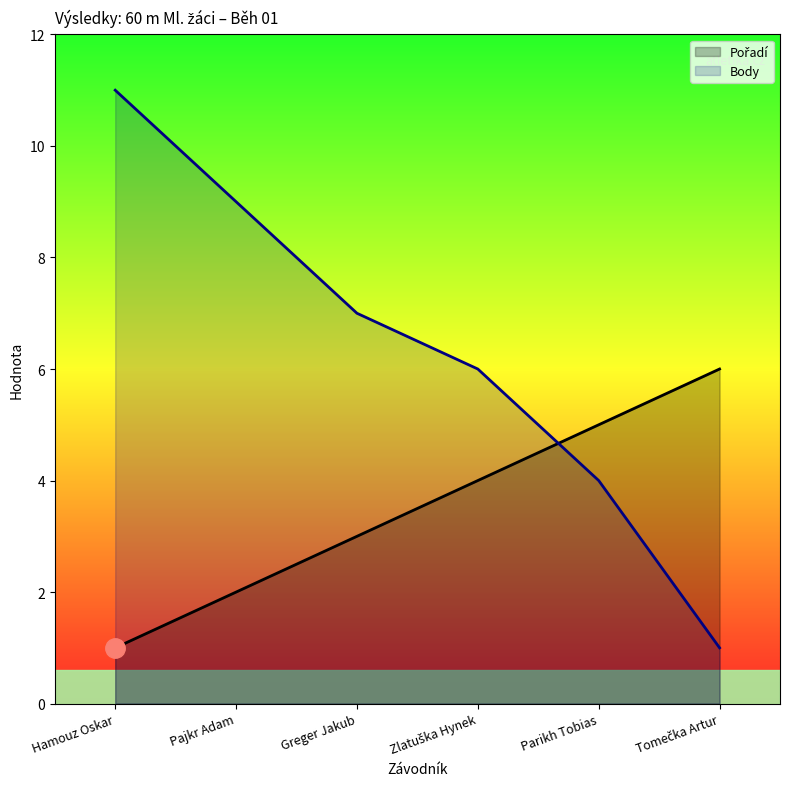

Reading left to right, extract all data points from this chart.

Pořadí: Hamouz Oskar=1	Pajkr Adam=2	Greger Jakub=3	Zlatuška Hynek=4	Parikh Tobias=5	Tomečka Artur=6
Body: Hamouz Oskar=11	Pajkr Adam=9	Greger Jakub=7	Zlatuška Hynek=6	Parikh Tobias=4	Tomečka Artur=1